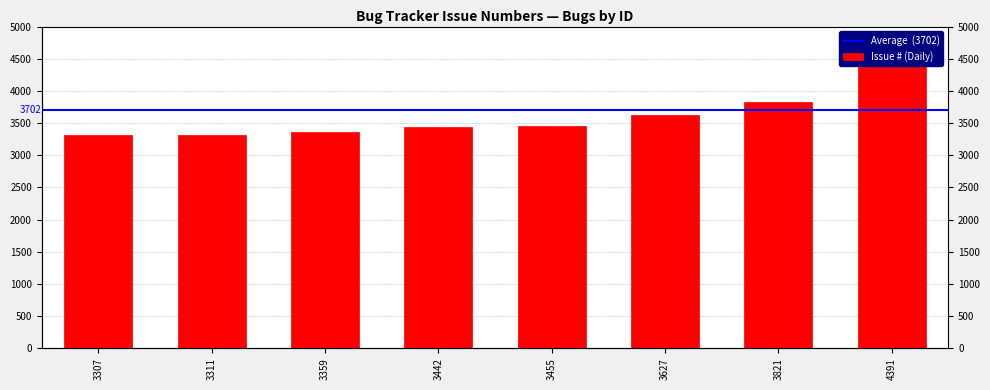

Rank the categories by value from lowest to highest.

3307, 3311, 3359, 3442, 3455, 3627, 3821, 4391